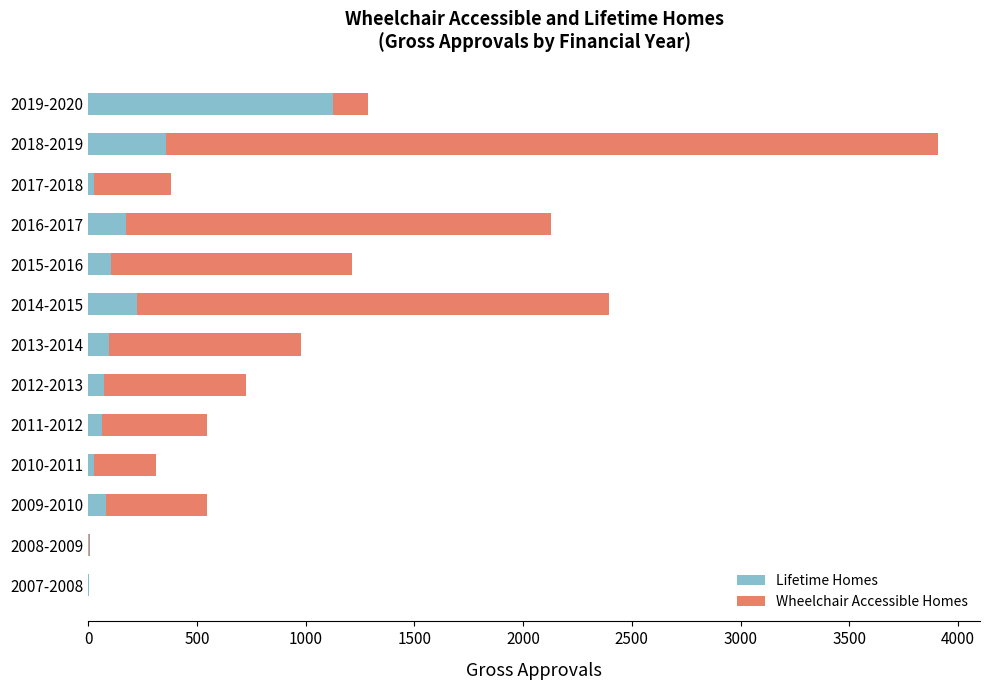

At which category is the sum across all series the highest?

2018-2019